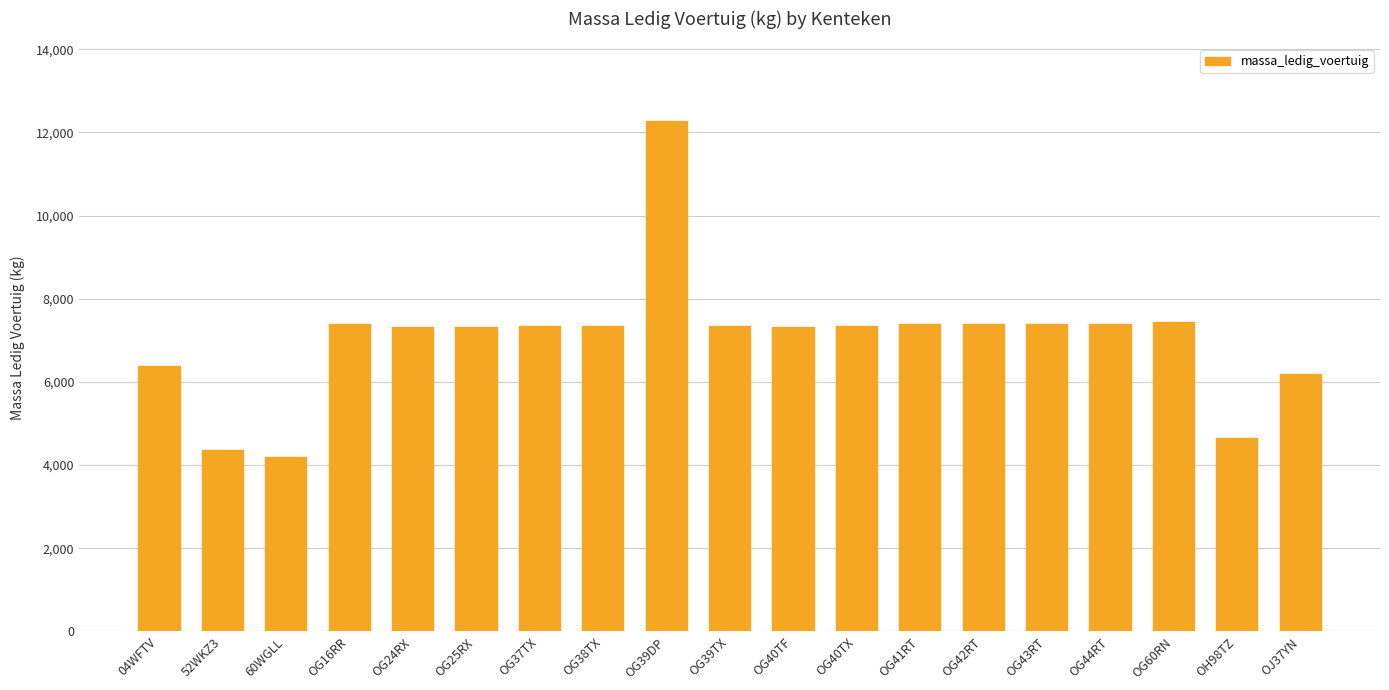

How many data points does each series have?

19